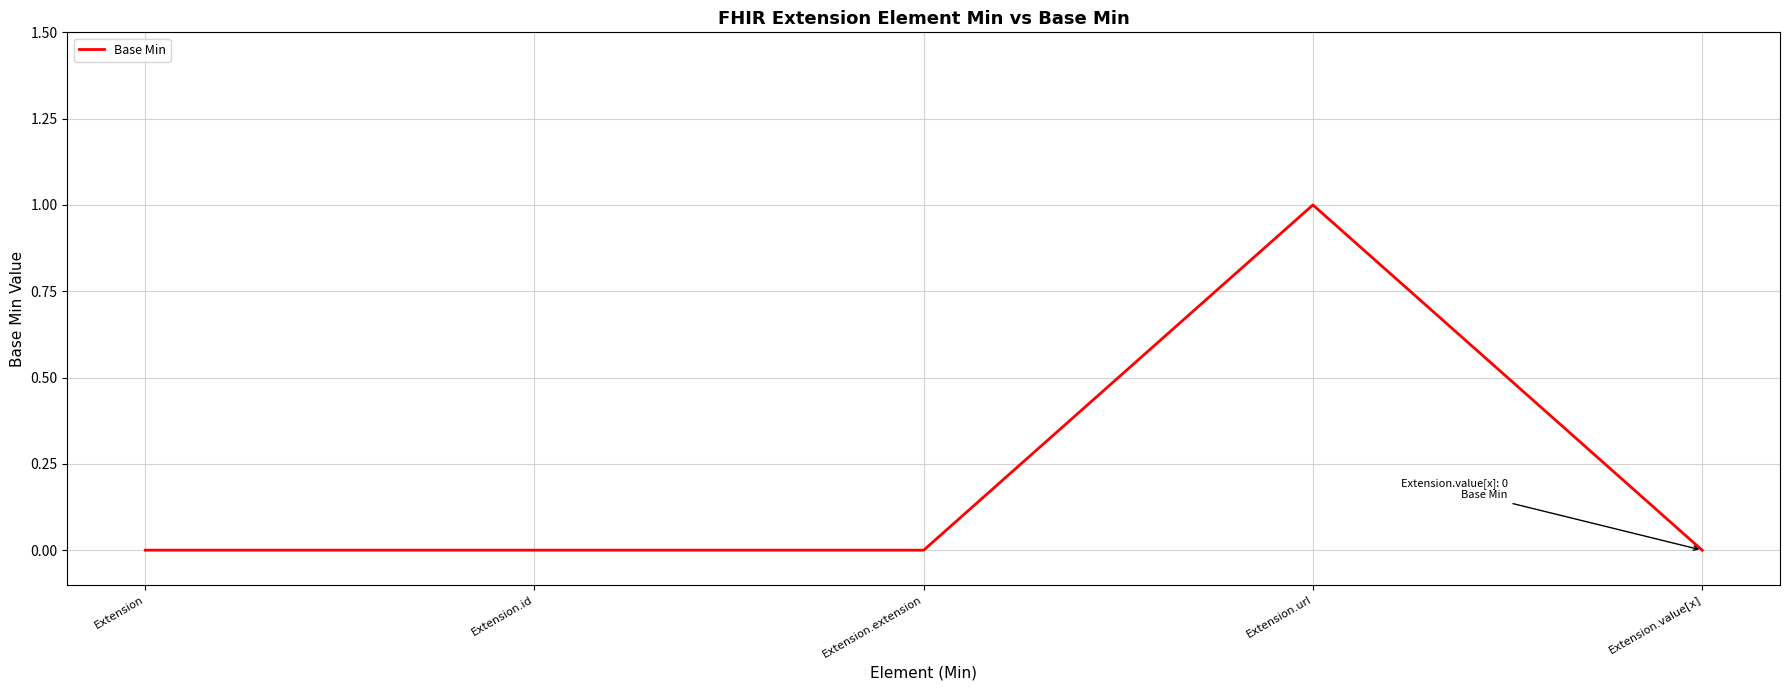

How many lines are shown in the chart?

1